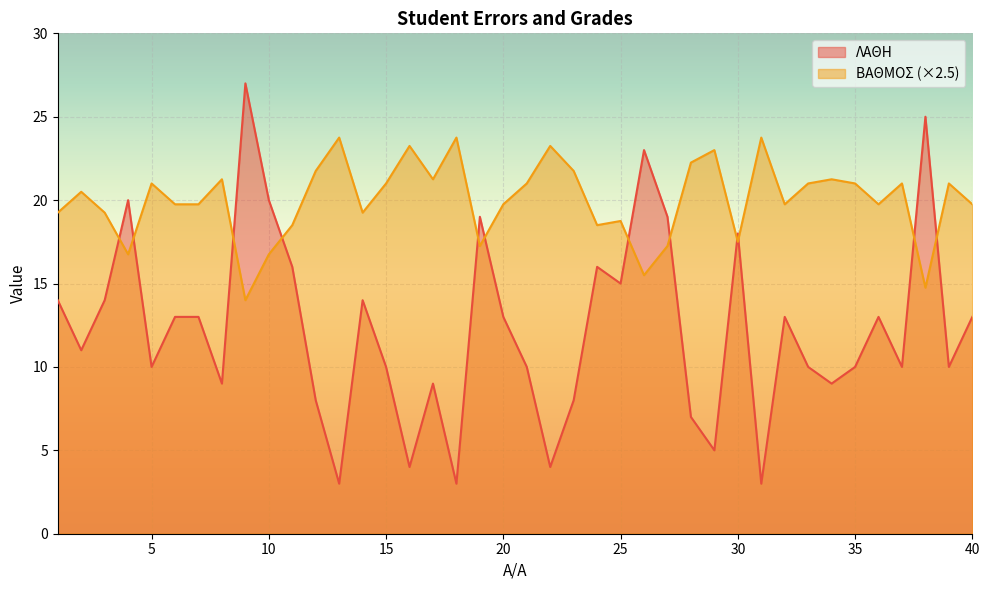

What is the lowest value of the ΒΑΘΜΟΣ series?

14.0